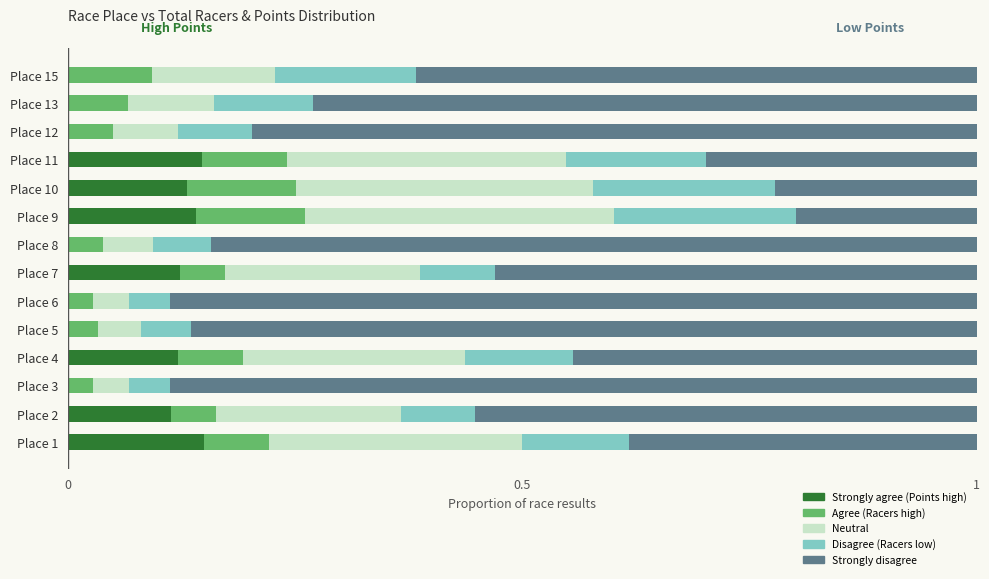

Is it true that Strongly agree (Points high) equals 0.2 at Place 10?

False